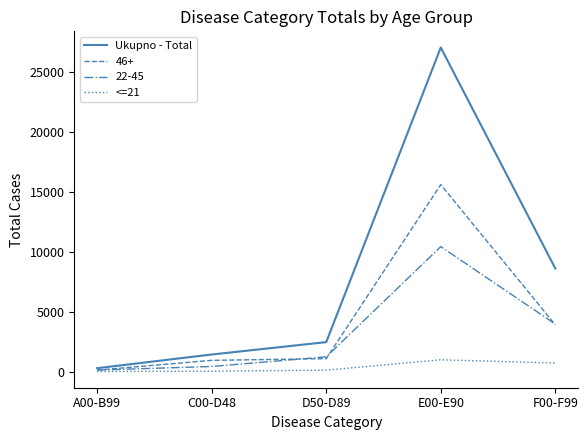

At how many categories does at least one series exceed 18641?

1